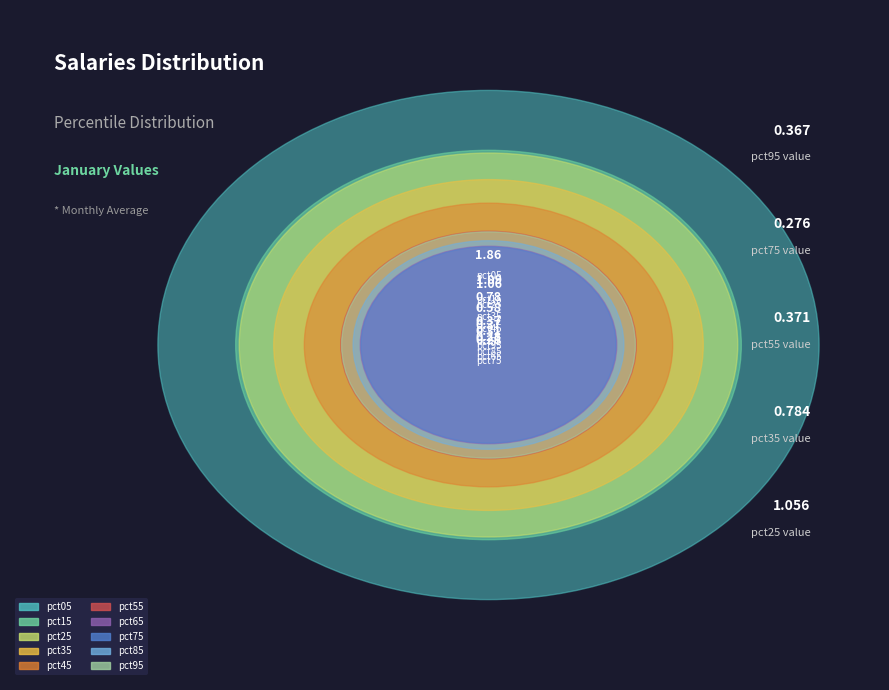

To the nearest percent, what is the average slice percentage?

10%